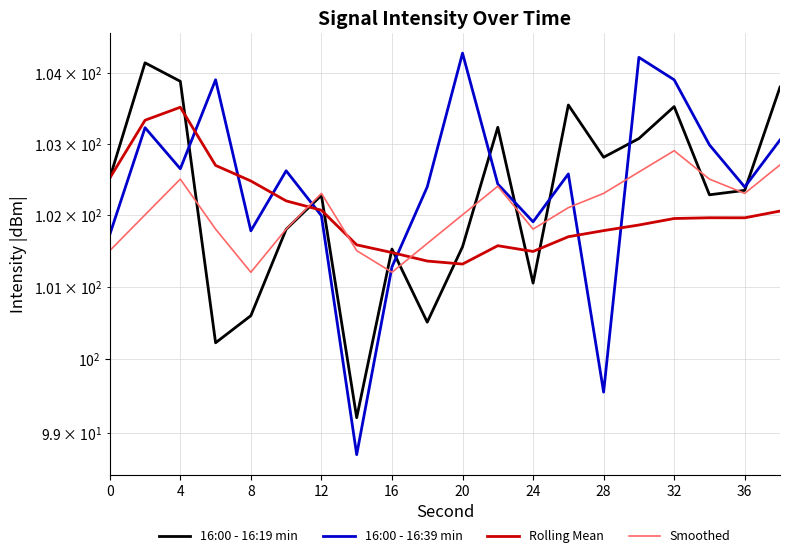

Reading left to right, extract all data points from this chart.

16:00 - 16:19 min: 102.5	104.1	103.9	100.2	100.6	101.8	102.3	99.2	101.5	100.5	101.6	103.2	101.0	103.5	102.8	103.1	103.5	102.3	102.3	103.8
16:00 - 16:39 min: 101.7	103.2	102.6	103.9	101.8	102.6	102.0	98.7	101.3	102.4	104.3	102.4	101.9	102.6	99.6	104.2	103.9	103.0	102.4	103.1
Rolling Mean: 102.5	103.3	103.5	102.7	102.5	102.2	102.1	101.6	101.5	101.4	101.3	101.6	101.5	101.7	101.8	101.9	101.9	102.0	102.0	102.1
Smoothed: 101.5	102.0	102.5	101.8	101.2	101.8	102.3	101.5	101.2	101.6	102.0	102.4	101.8	102.1	102.3	102.6	102.9	102.5	102.3	102.7